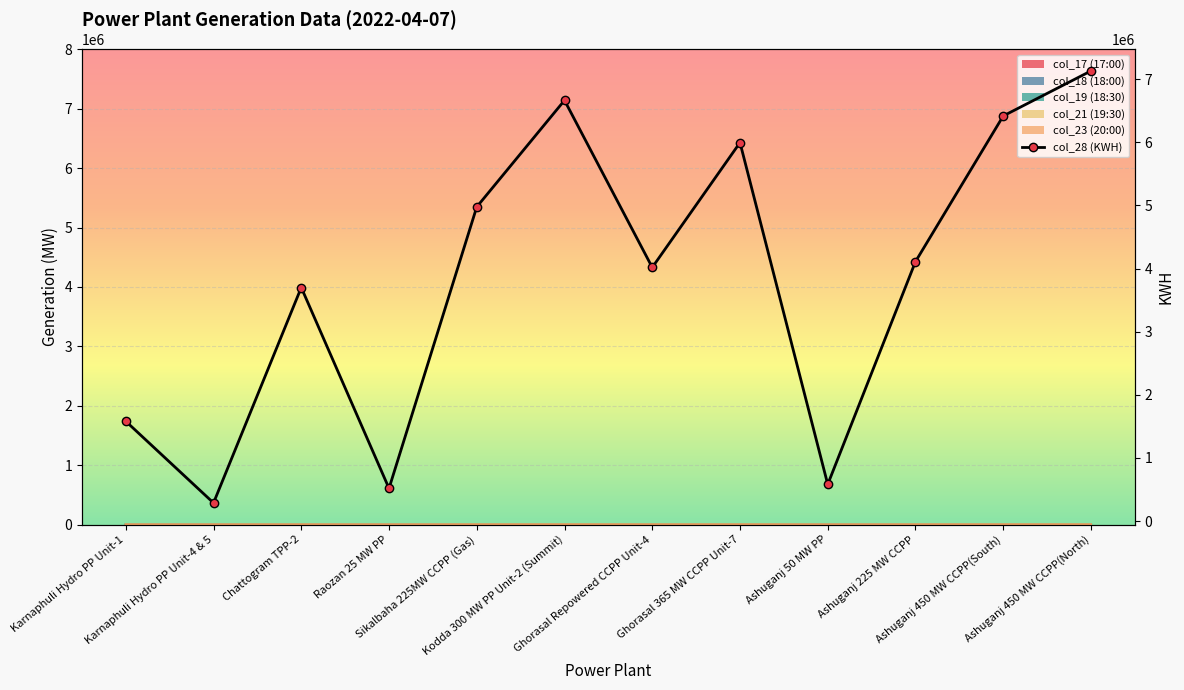

Reading left to right, extract all data points from this chart.

col_17 (17:00): 69	35	150	25	204	278	200	250	29	178	260	300
col_18 (18:00): 138	70	300	50	411	541	400	500	58	353	520	600
col_21 (19:30): 272	140	600	100	834	1103	840	1000	116	711	1040	1200
col_23 (20:00): 205	105	450	75	614	822	620	750	87	530	780	900
col_28 (KWH): 1581649	288000	3700000	518328	4976488	6664143	4018000	5995145	582048	4110000	6417000	7130000